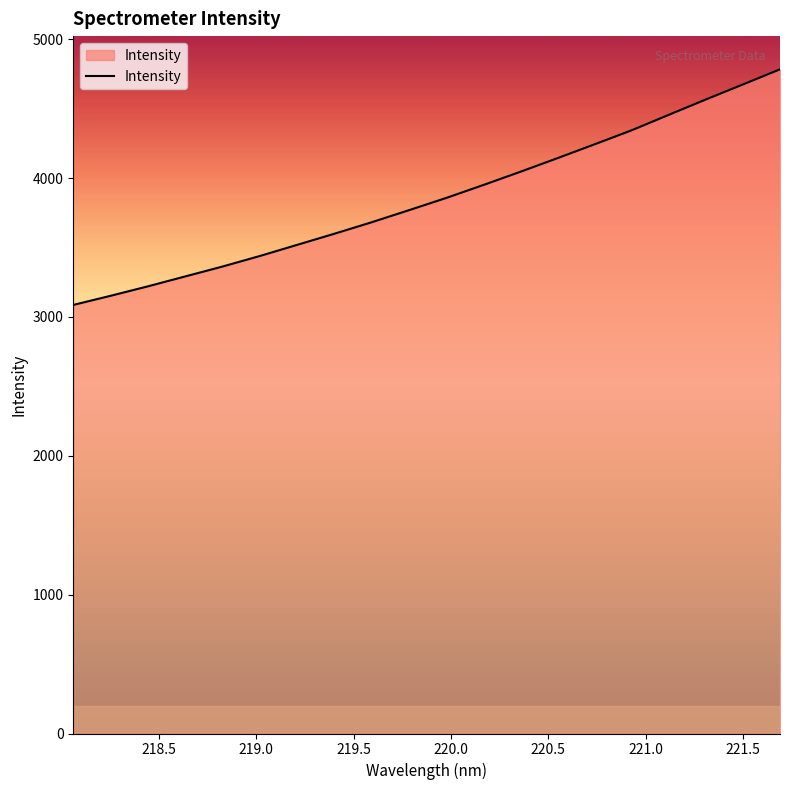

What is the difference between the maximum and minimum values?

1697.0